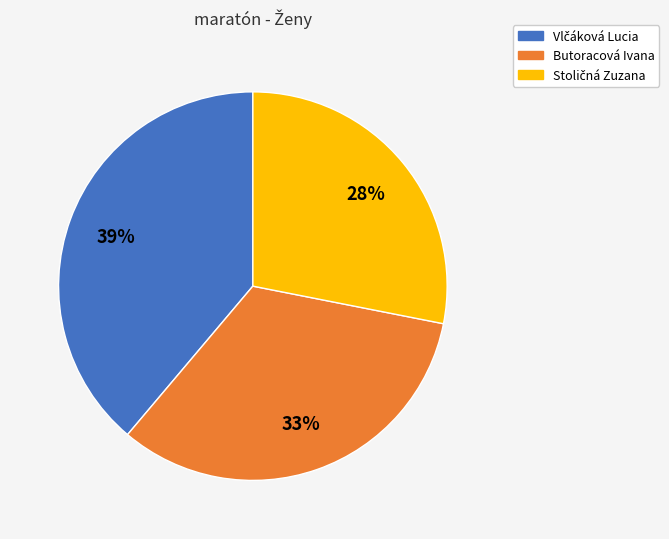

How many slices are in this pie chart?

3